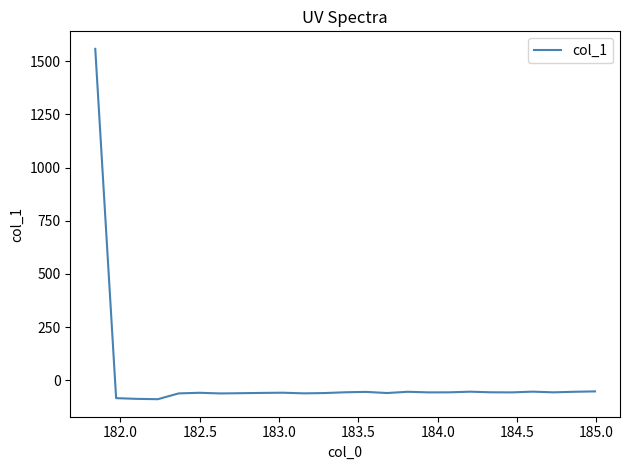

What is the difference between the maximum and minimum values?

1647.1